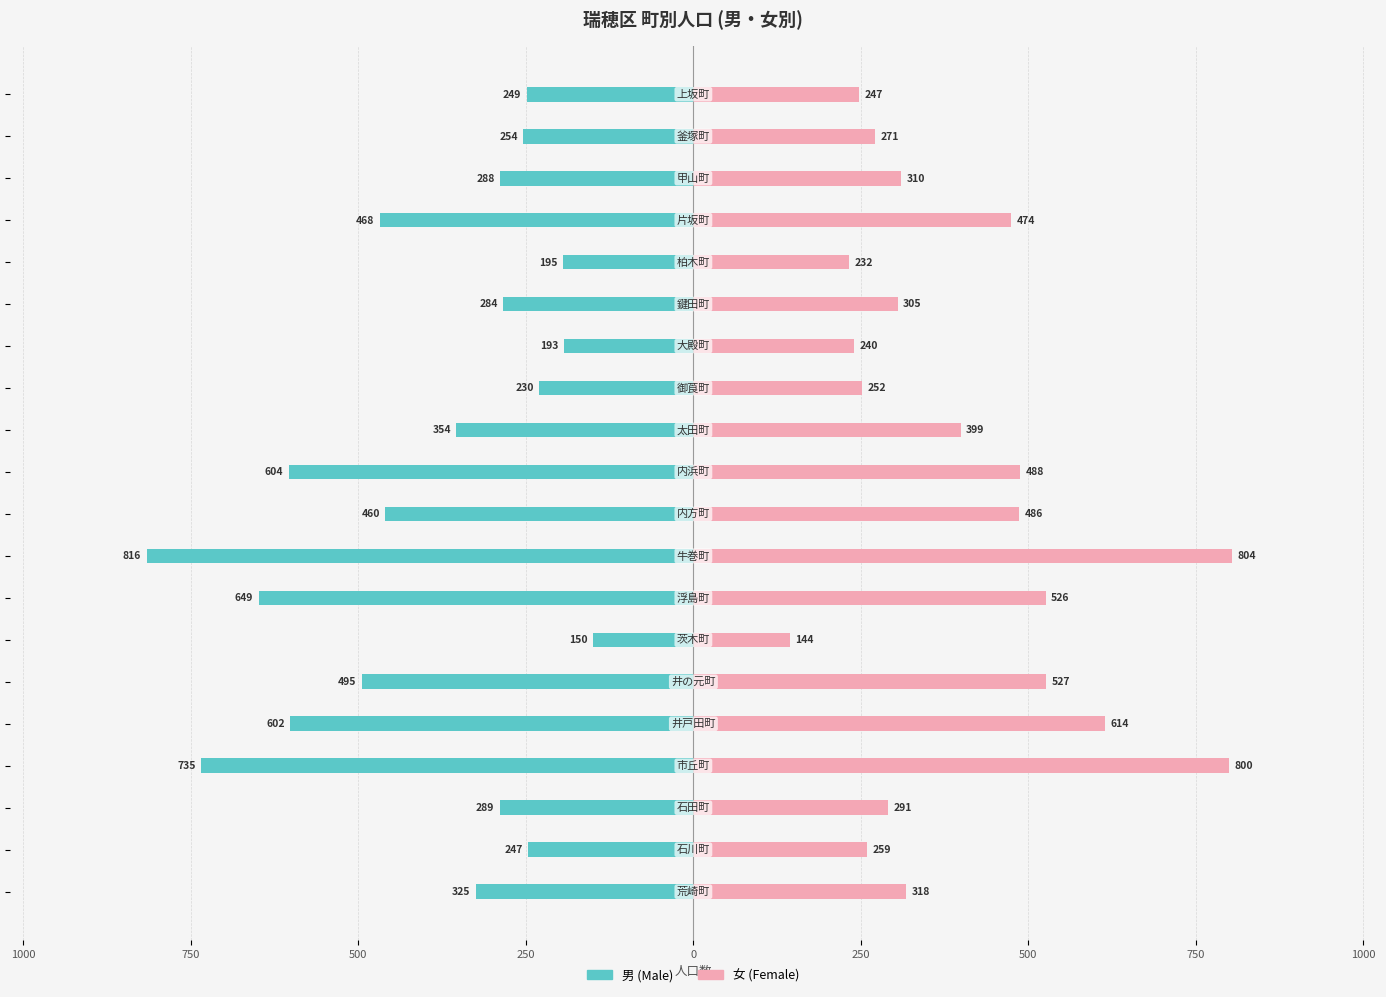

At how many categories does at least one series exceed -56?

20